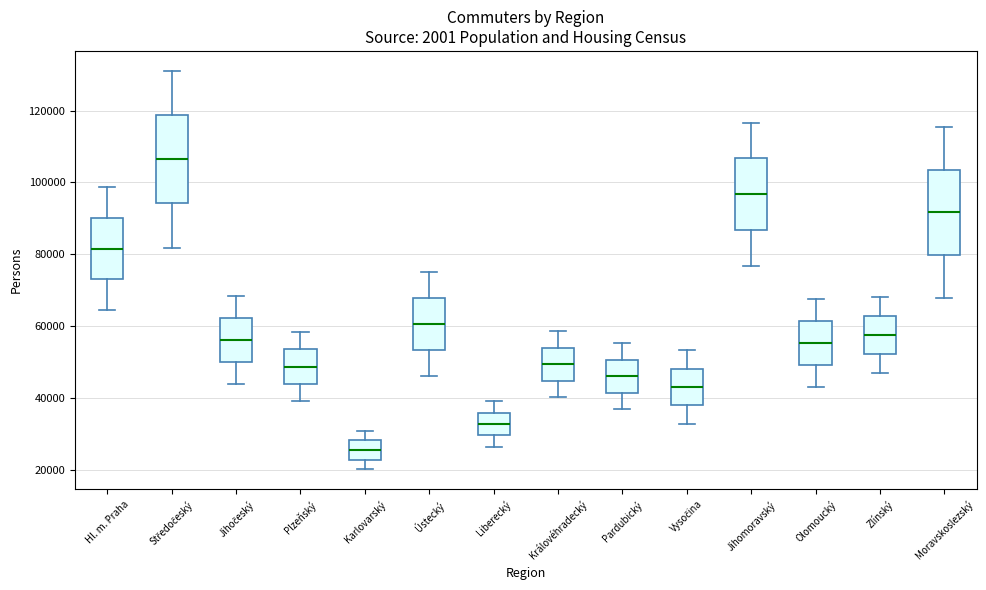

Which box's median line is the lowest?

Karlovarský